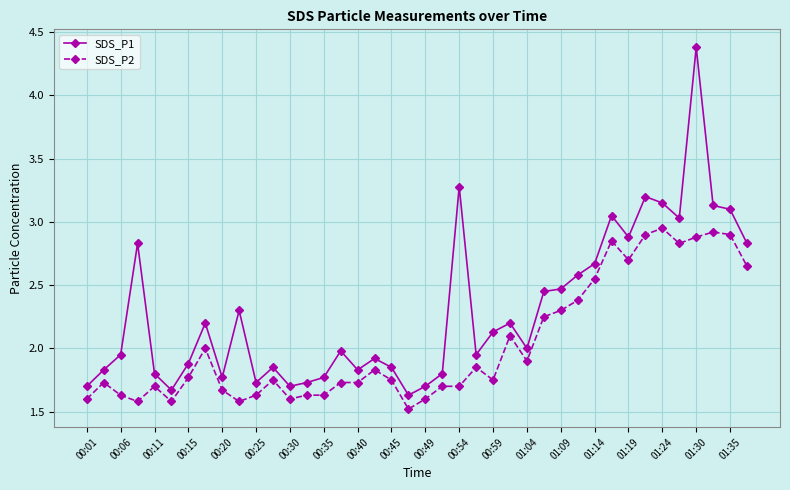

What is the maximum value for SDS_P1?

4.4